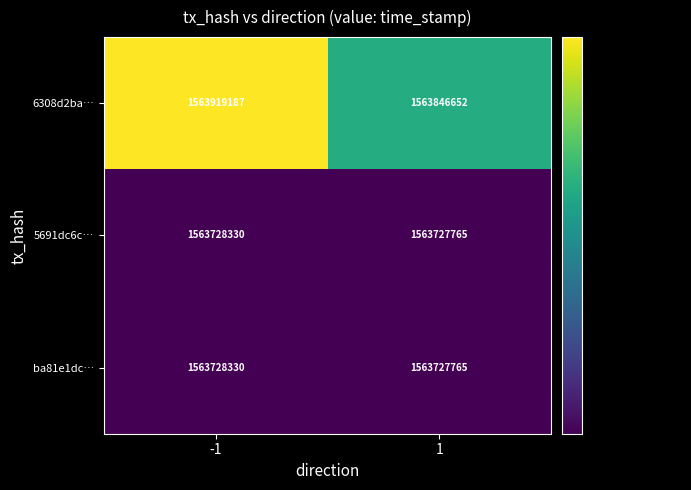

Reading left to right, transcribe all the data shown in this chart.

6308d2ba…: -1=1563919187	1=1563846652
5691dc6c…: -1=1563728330	1=1563727765
ba81e1dc…: -1=1563728330	1=1563727765